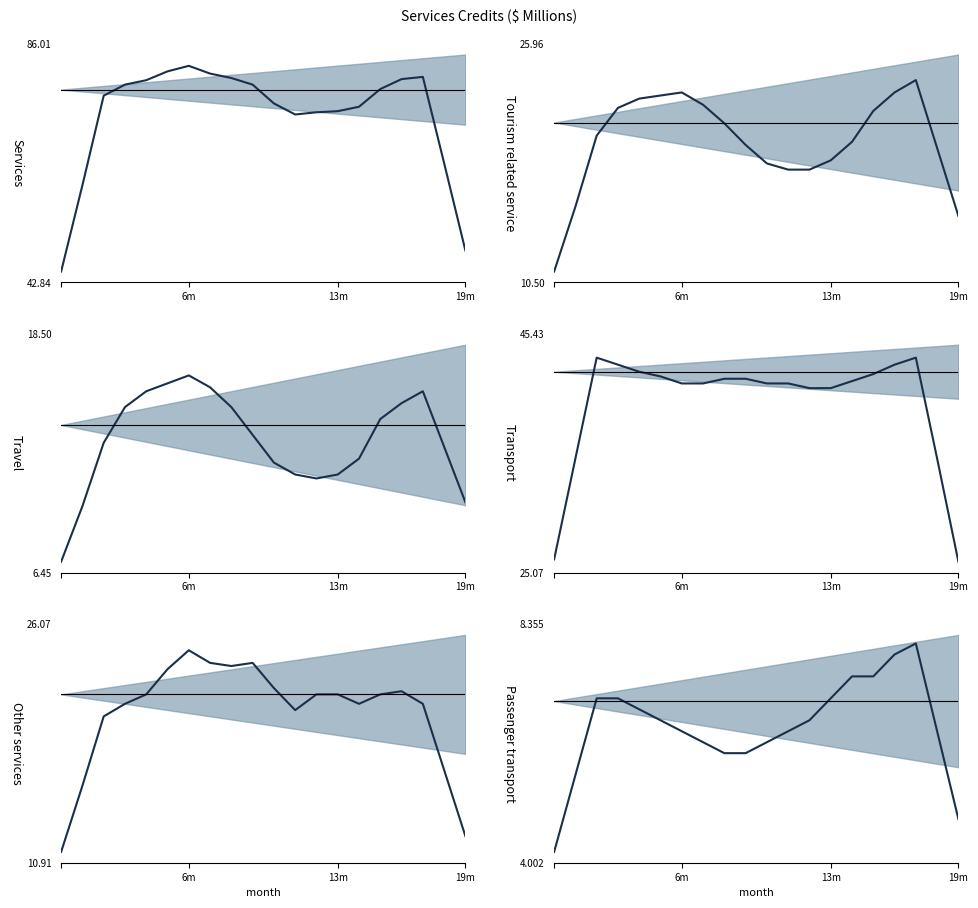

What is the minimum value shown in the chart?

4.2